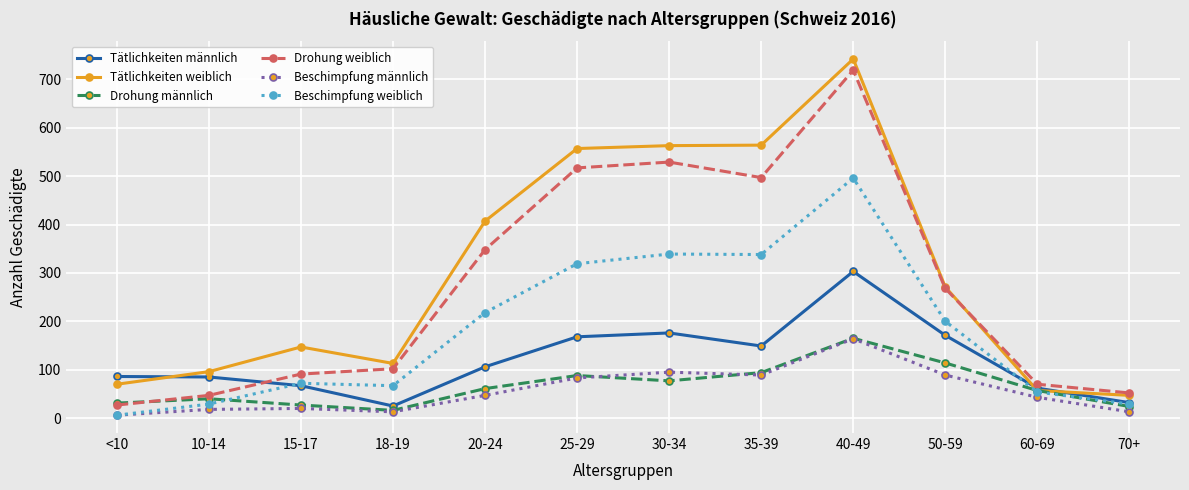

Where does the Tätlichkeiten weiblich series first go above 271?

20-24